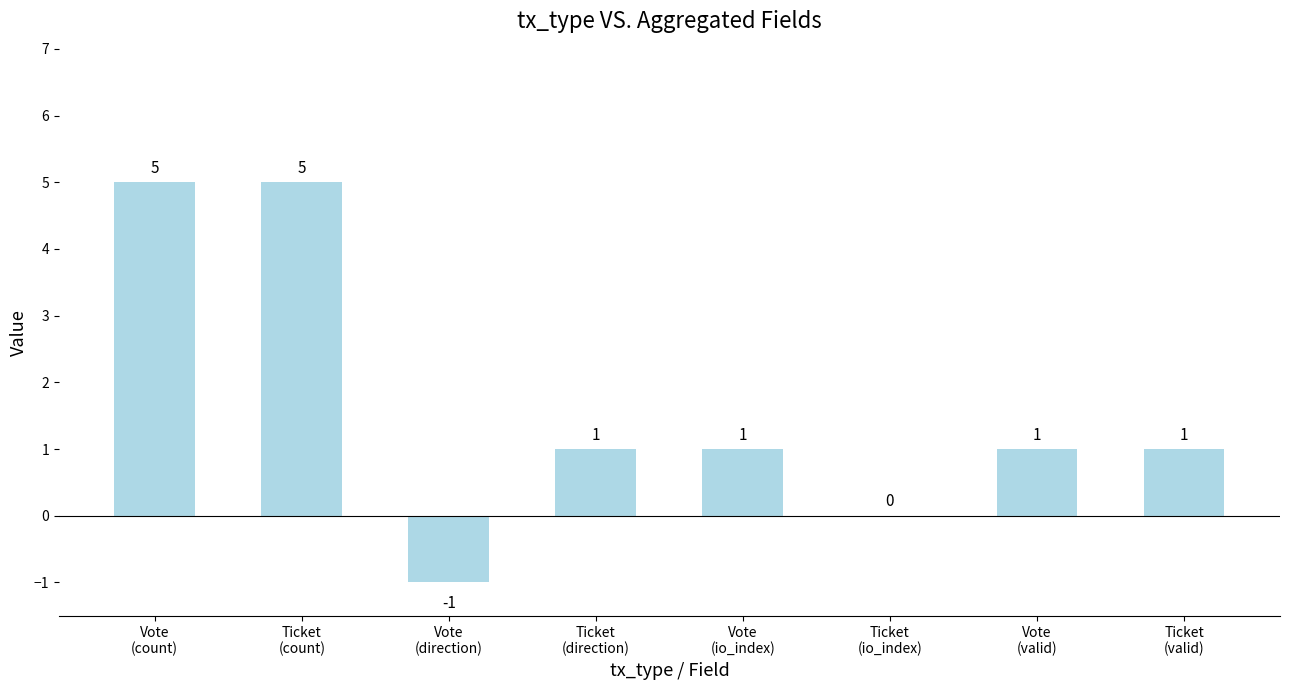

What is the greatest value displayed?

5